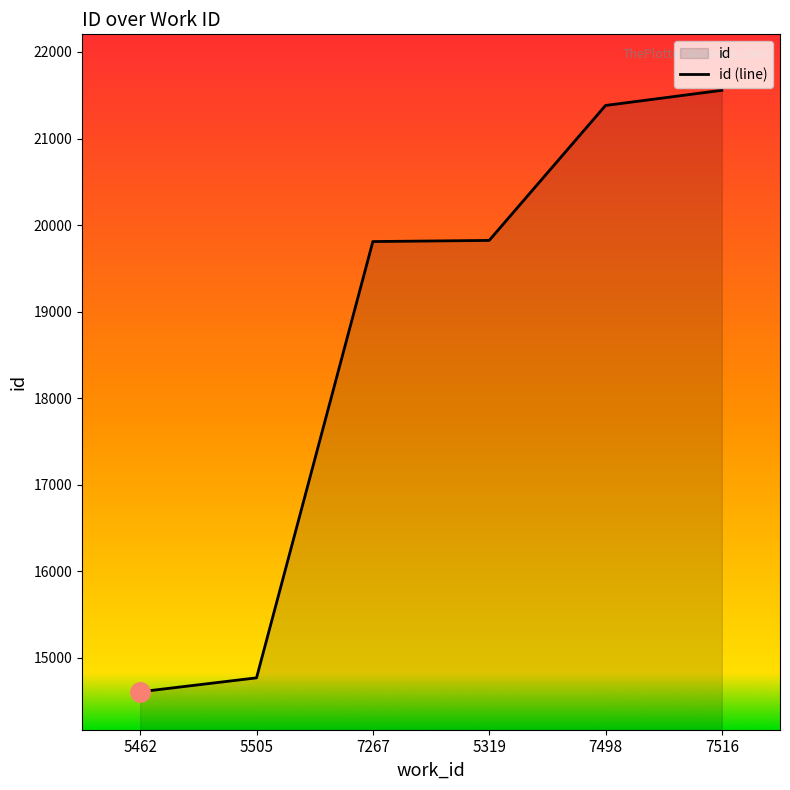

What position from the right is 5319?

3